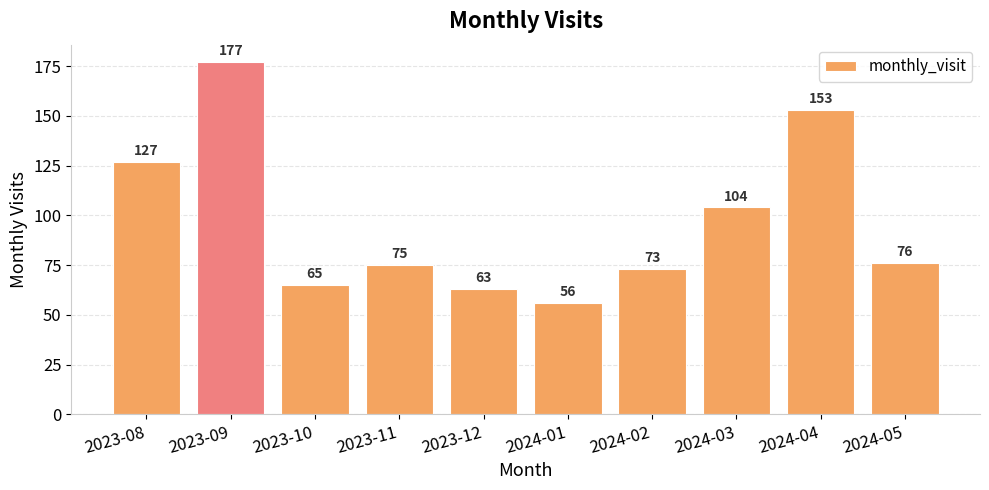

List the labels in order of value, largest first.

2023-09, 2024-04, 2023-08, 2024-03, 2024-05, 2023-11, 2024-02, 2023-10, 2023-12, 2024-01